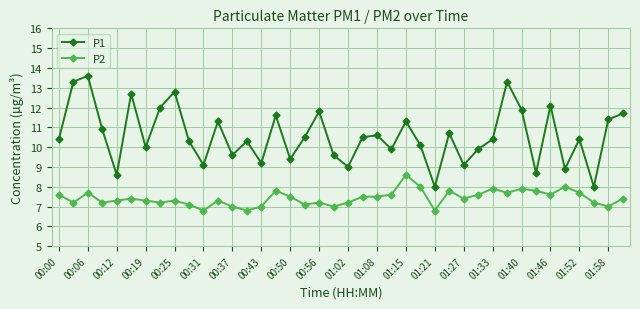

What is the greatest value displayed?

13.6